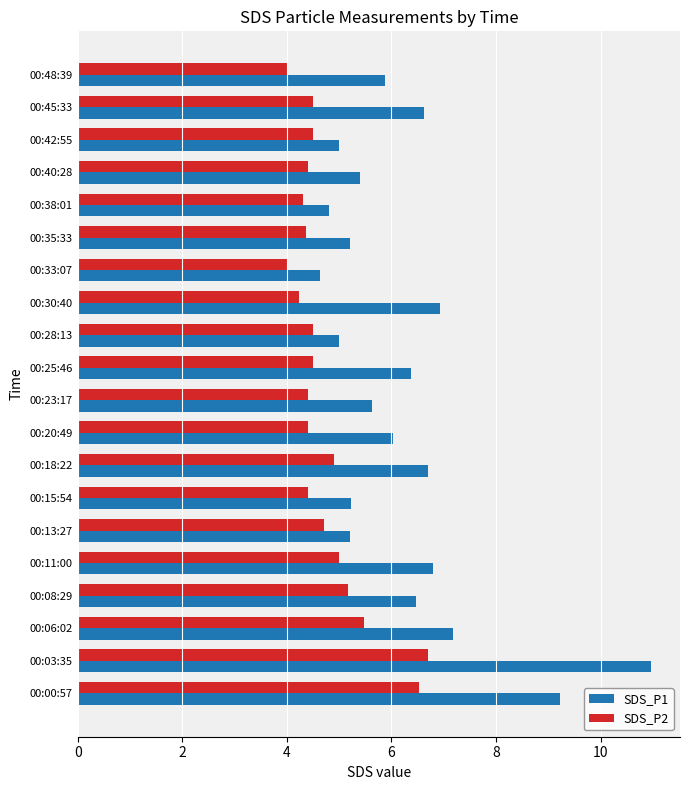

Which series has the largest total across all categories?

SDS_P1